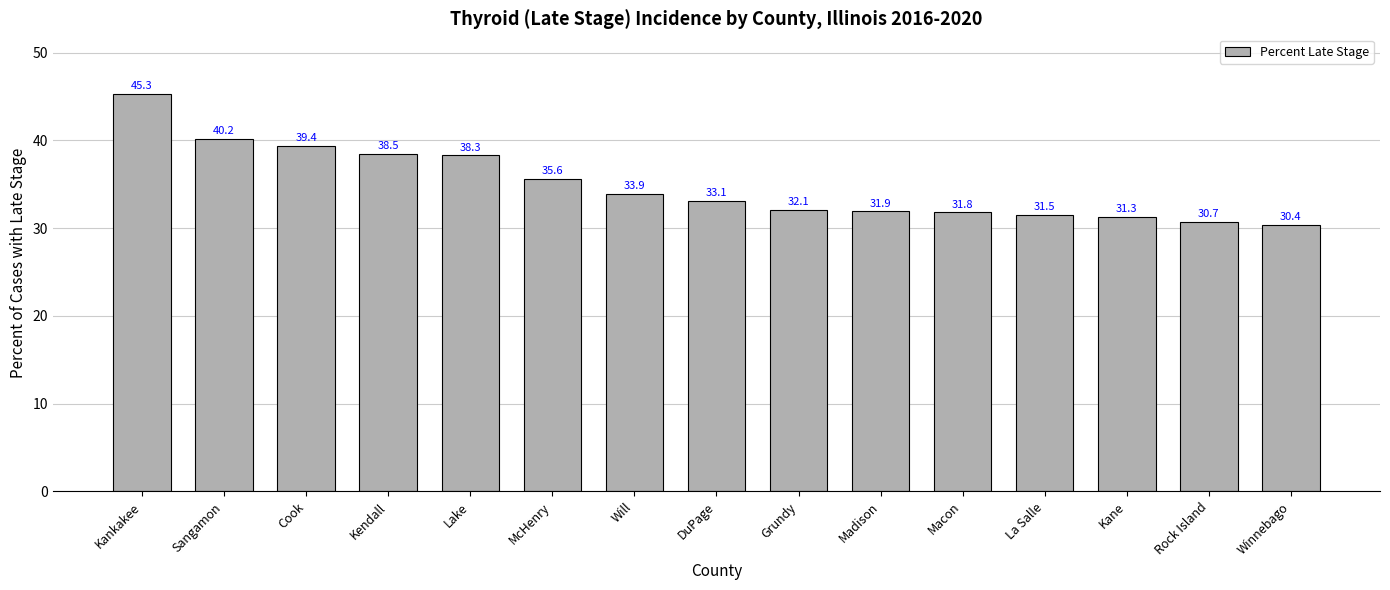

Is it true that the value at Madison is 31.9?

True